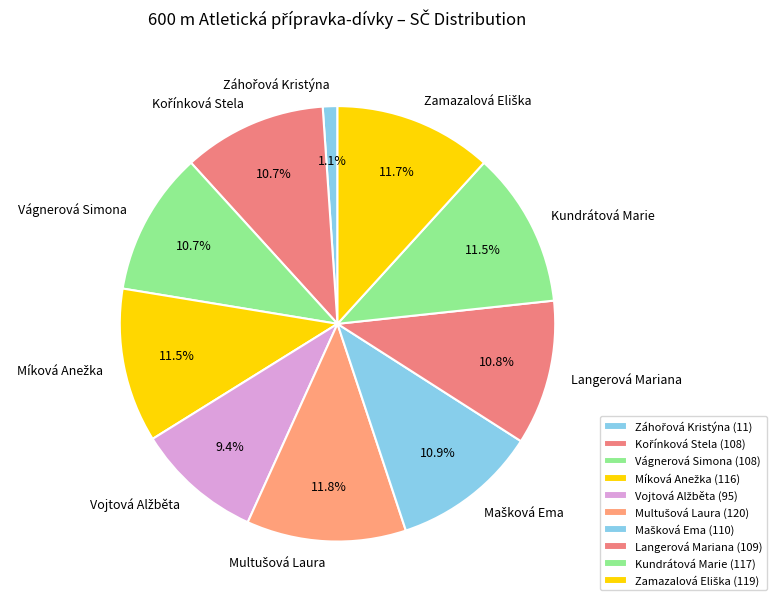

Does any single category account for the majority?

No